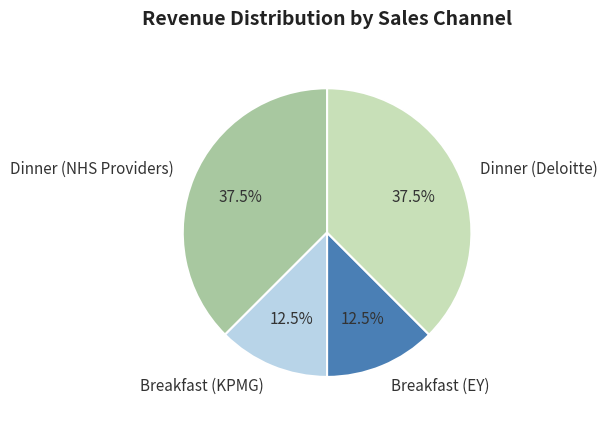

Is there a majority slice in this chart?

No